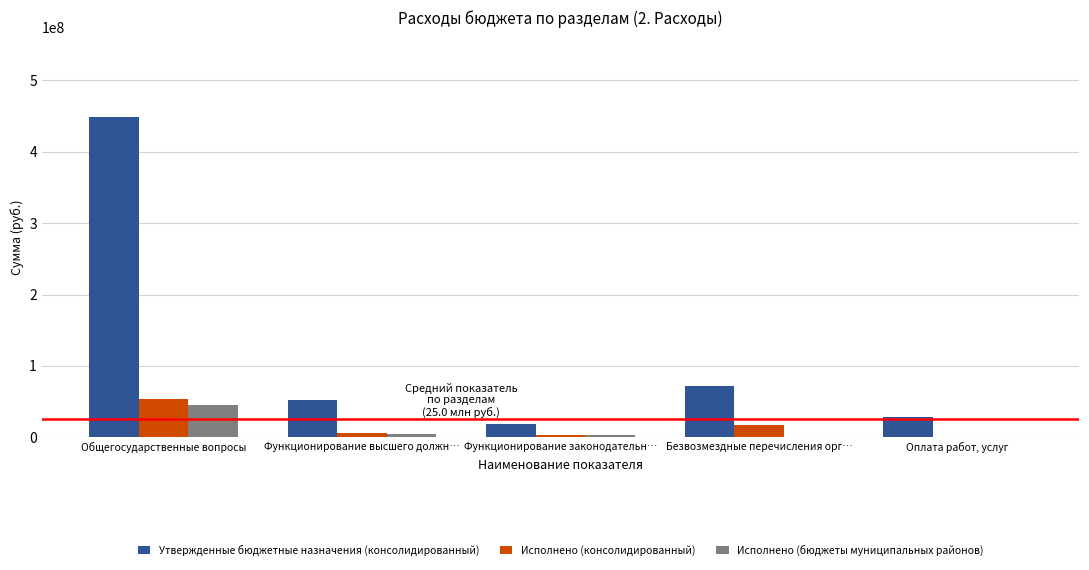

What is the sum of all Исполнено (бюджеты муниципальных районов) values?

53161378.1